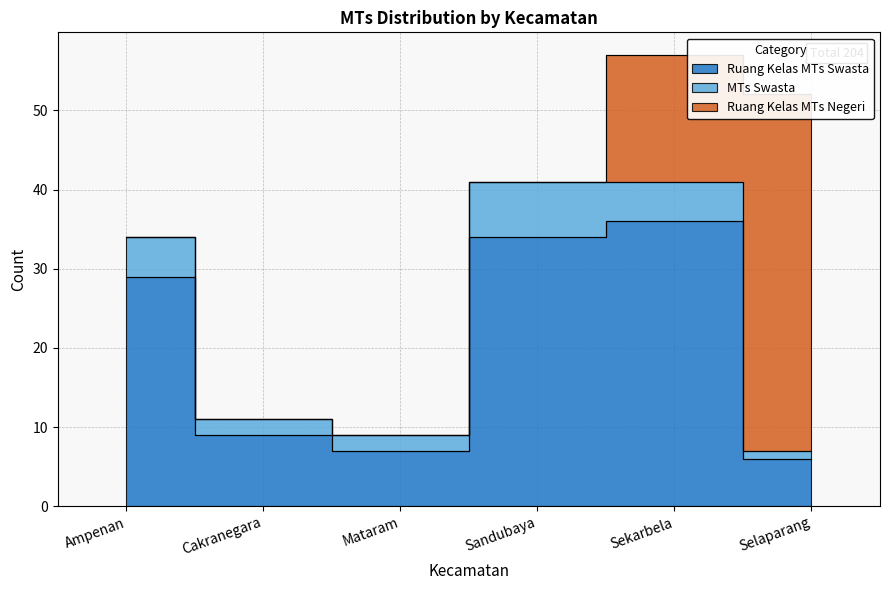

Which has a higher value, Cakranegara or Selaparang?

Cakranegara